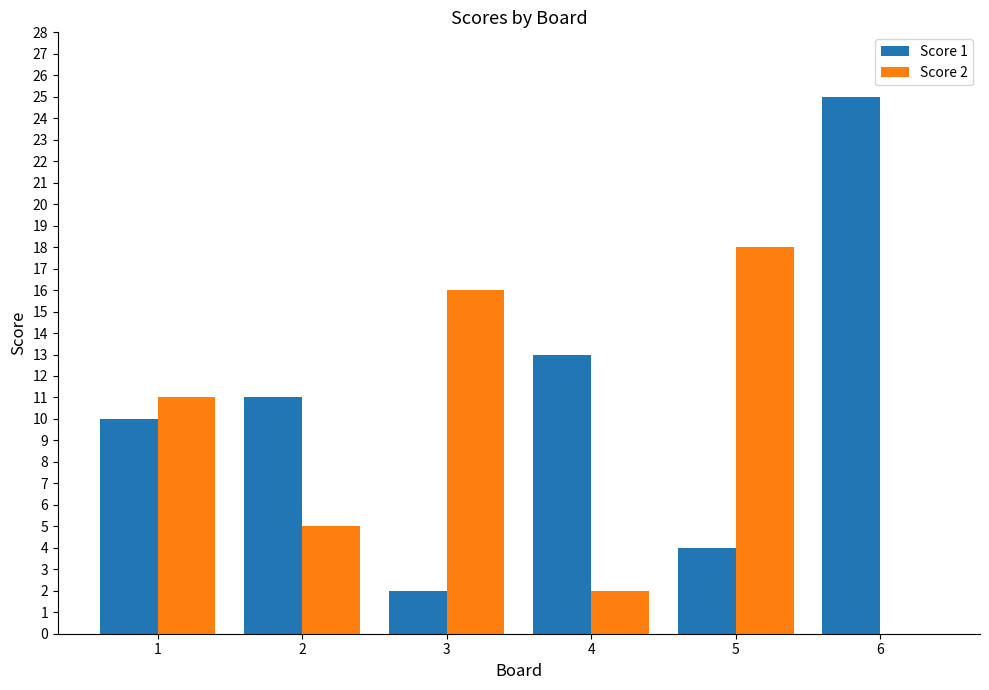

What is the sum of all Score 1 values?

65